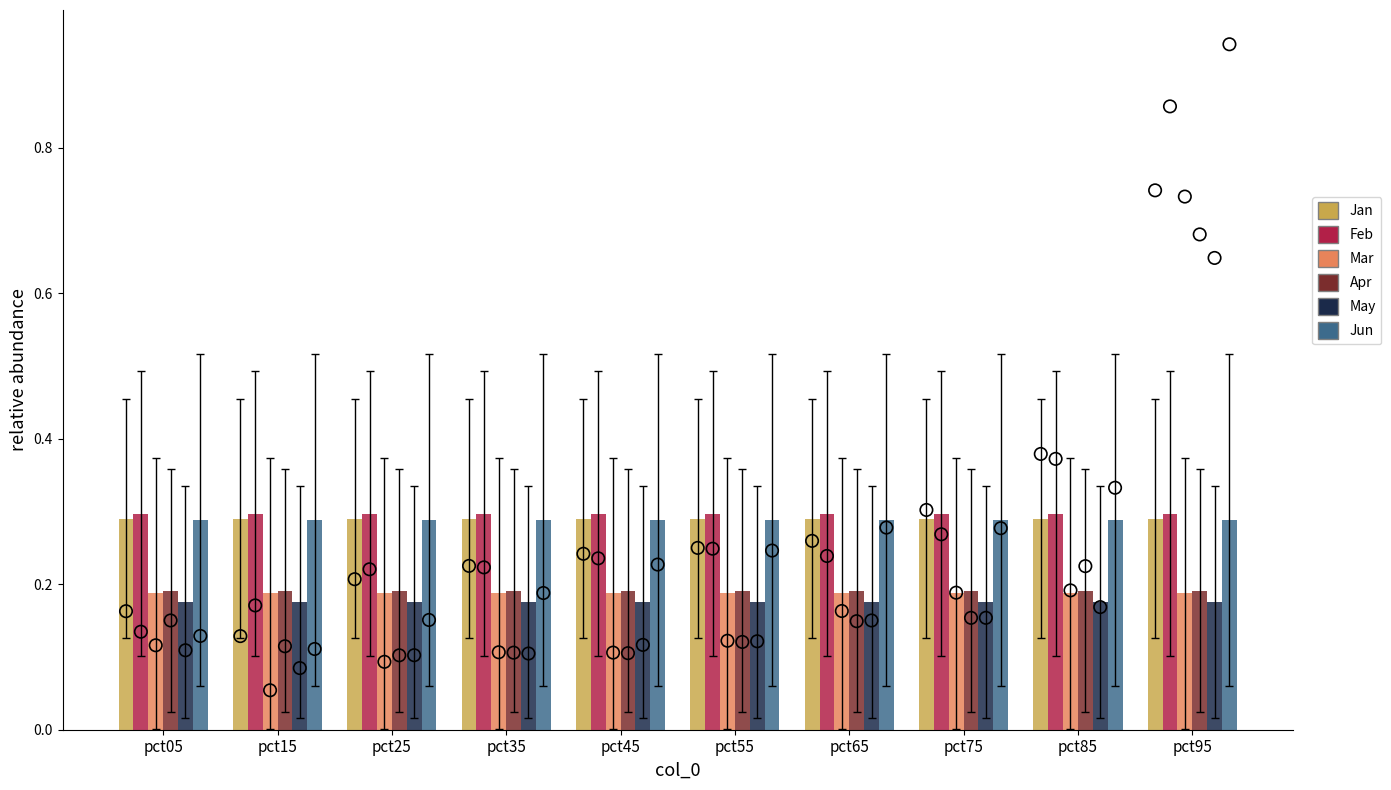

Which series has the largest total across all categories?

Feb